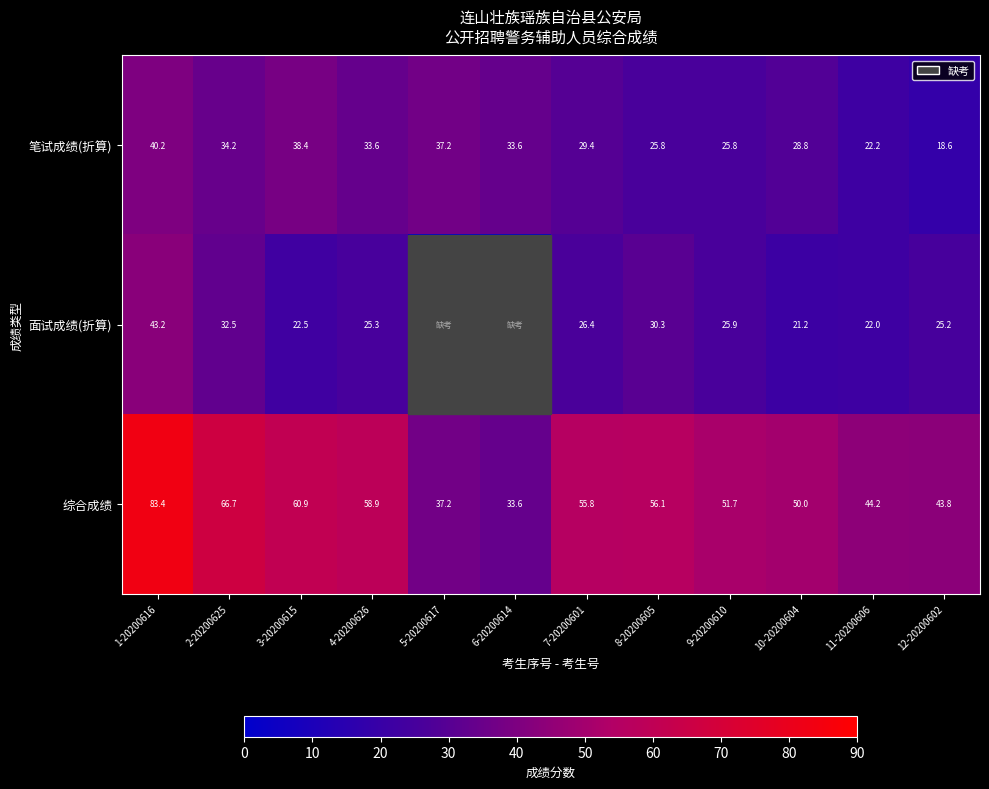

What is the highest value of the 综合成绩 series?

83.4